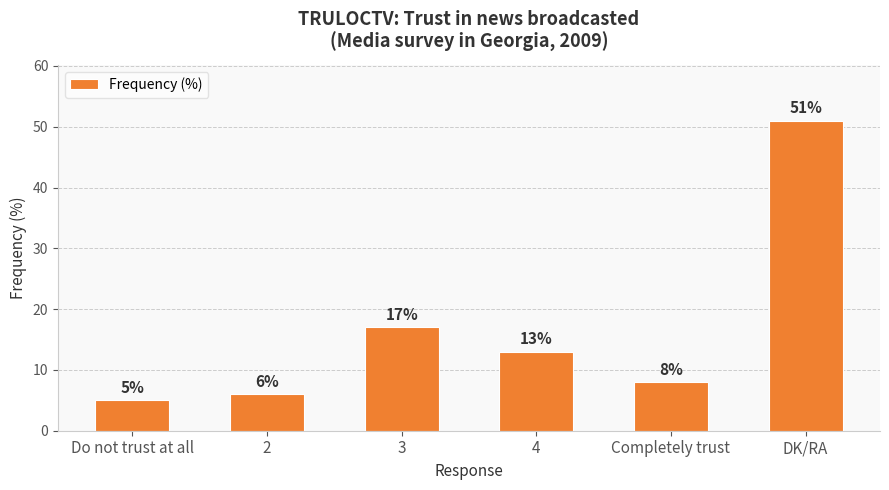

The value at Do not trust at all is 9. True or false?

False